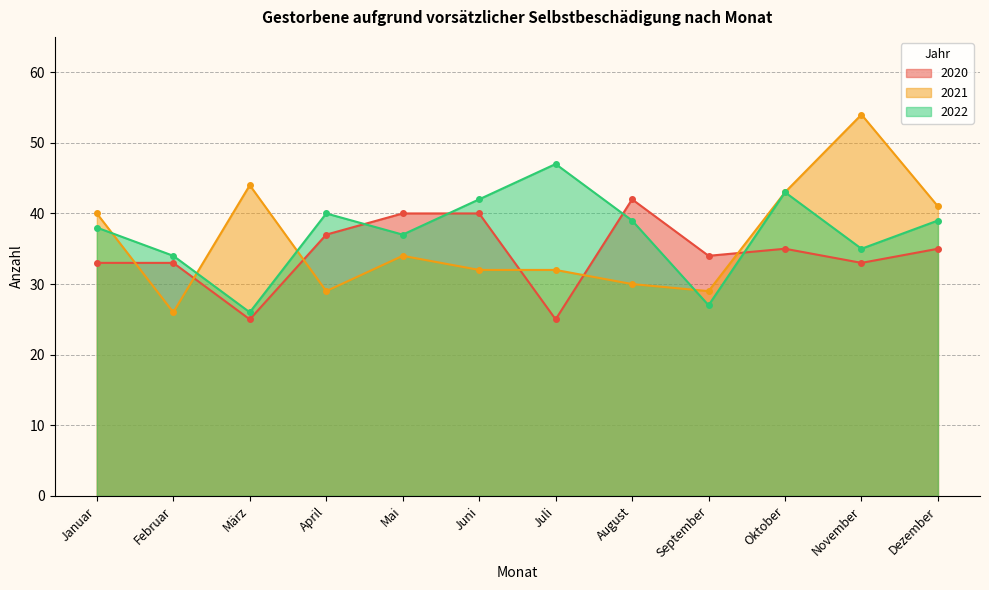

What is the minimum value shown in the chart?

25